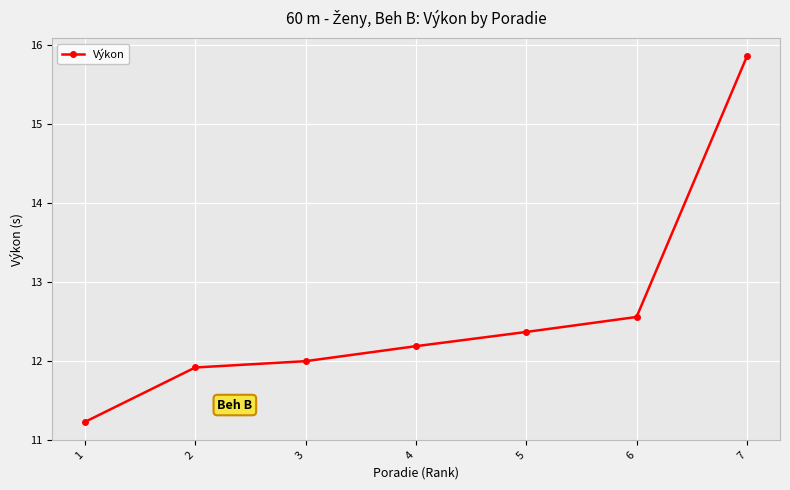

What is the change in value from 1 to 3?

+0.8